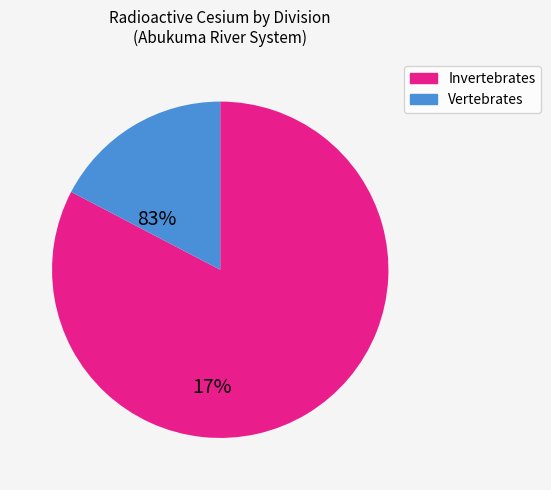

Which category accounts for the majority?

Invertebrates